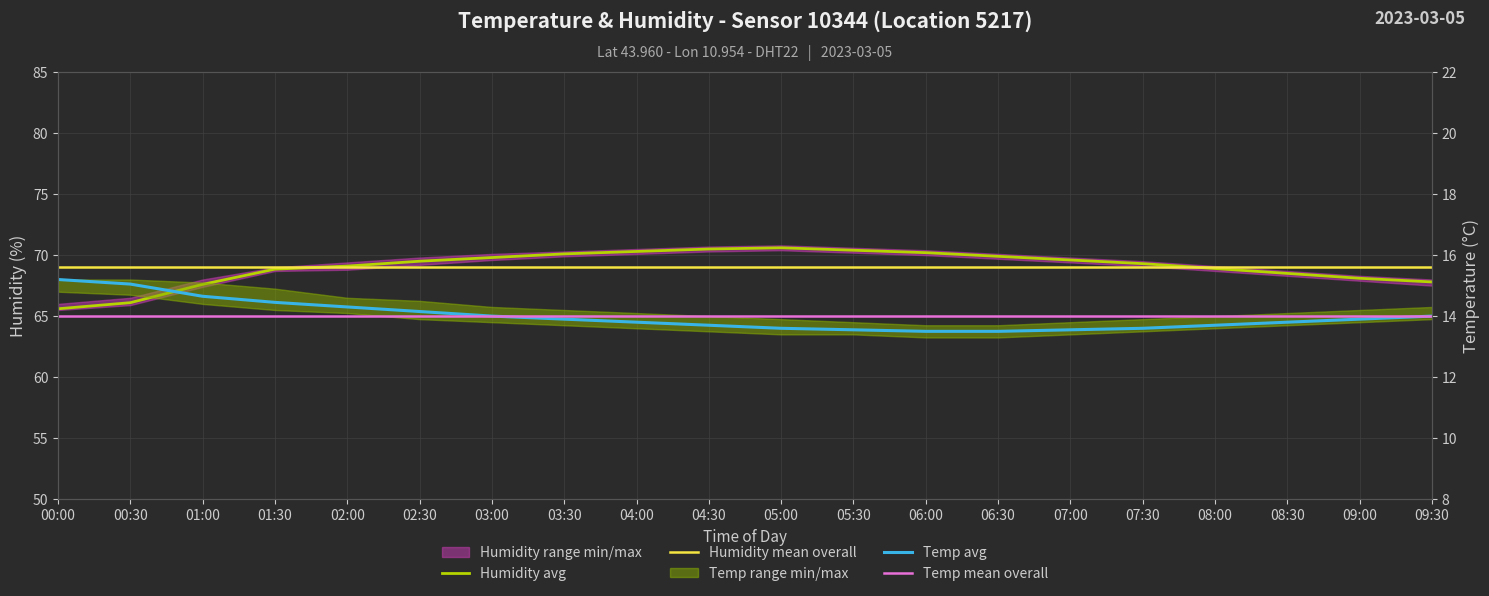

Which category has the highest value in the humidity series?

05:00